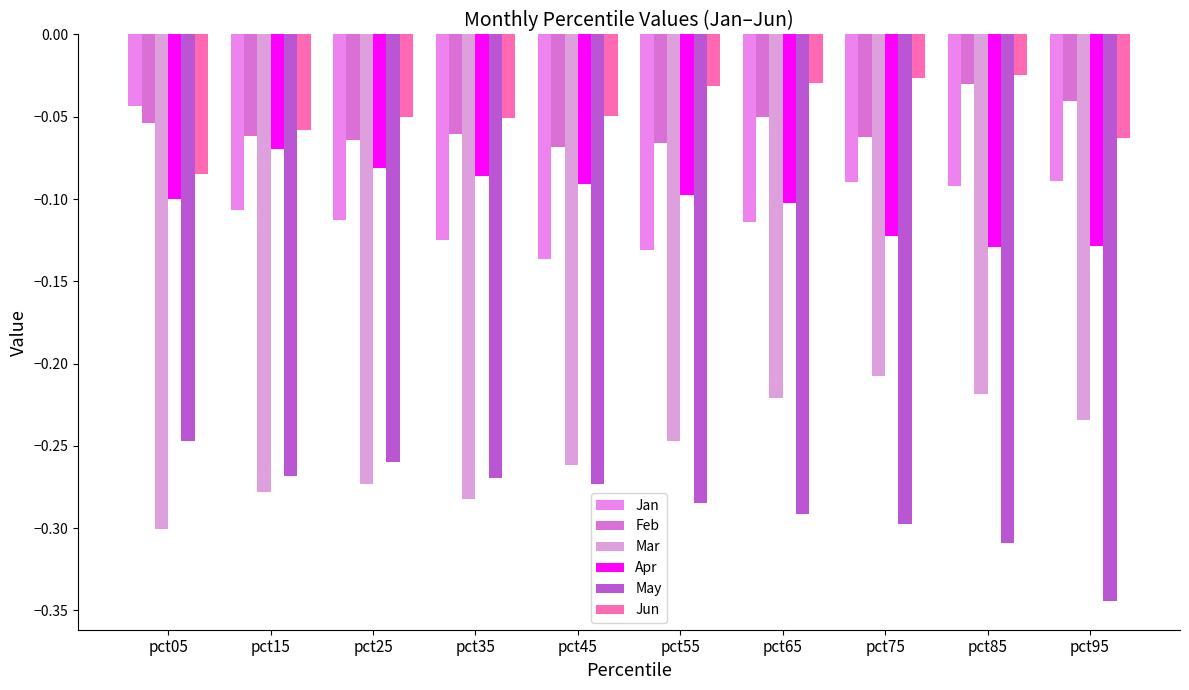

Reading right to left, transcribe all the data shown in this chart.

Jan: pct95=-0.1	pct85=-0.1	pct75=-0.1	pct65=-0.1	pct55=-0.1	pct45=-0.1	pct35=-0.1	pct25=-0.1	pct15=-0.1	pct05=-0.0
Feb: pct95=-0.0	pct85=-0.0	pct75=-0.1	pct65=-0.1	pct55=-0.1	pct45=-0.1	pct35=-0.1	pct25=-0.1	pct15=-0.1	pct05=-0.1
Mar: pct95=-0.2	pct85=-0.2	pct75=-0.2	pct65=-0.2	pct55=-0.2	pct45=-0.3	pct35=-0.3	pct25=-0.3	pct15=-0.3	pct05=-0.3
Apr: pct95=-0.1	pct85=-0.1	pct75=-0.1	pct65=-0.1	pct55=-0.1	pct45=-0.1	pct35=-0.1	pct25=-0.1	pct15=-0.1	pct05=-0.1
May: pct95=-0.3	pct85=-0.3	pct75=-0.3	pct65=-0.3	pct55=-0.3	pct45=-0.3	pct35=-0.3	pct25=-0.3	pct15=-0.3	pct05=-0.2
Jun: pct95=-0.1	pct85=-0.0	pct75=-0.0	pct65=-0.0	pct55=-0.0	pct45=-0.0	pct35=-0.1	pct25=-0.1	pct15=-0.1	pct05=-0.1